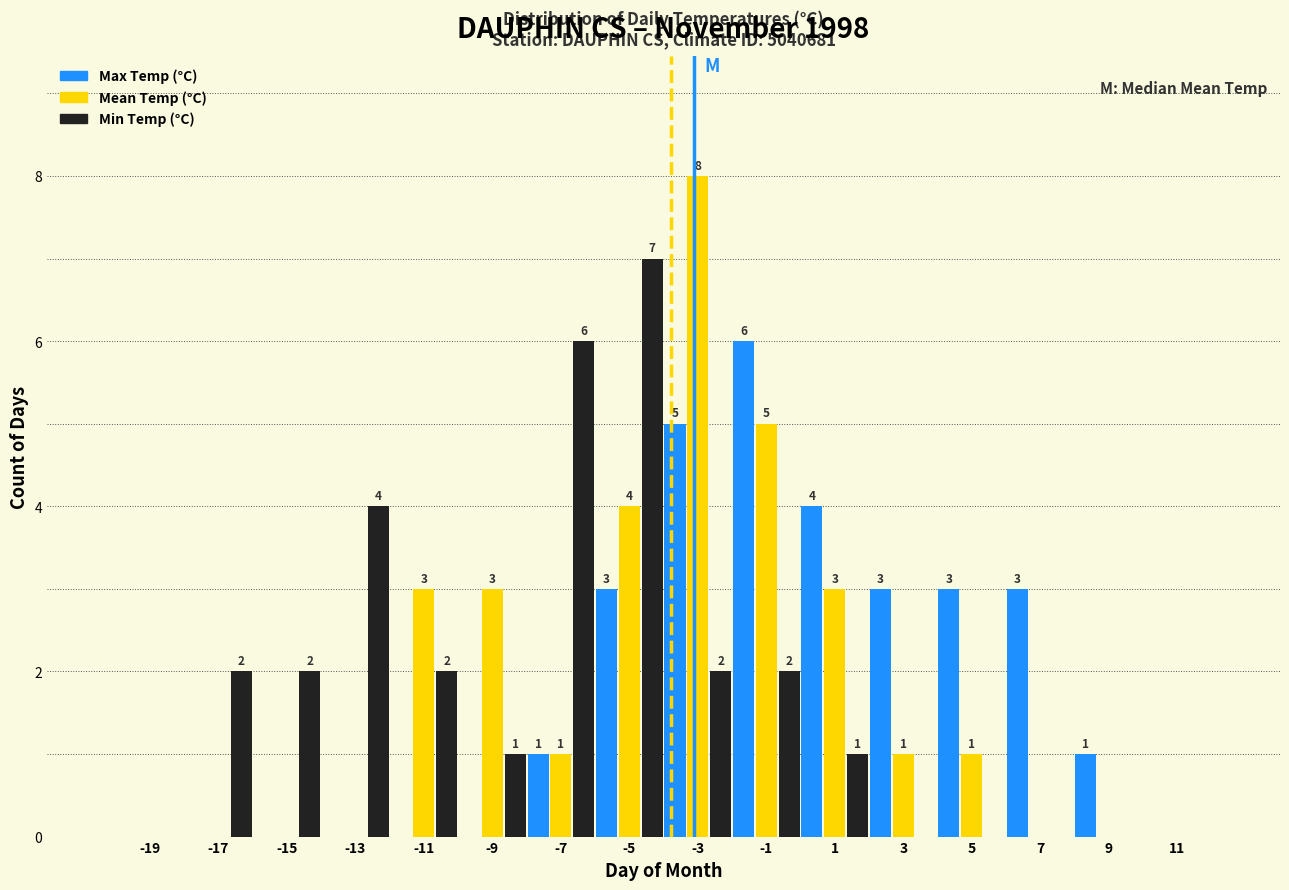

In the Max Temp (°C) series, which range on the x-axis has the tallest bar?

-2 to 0